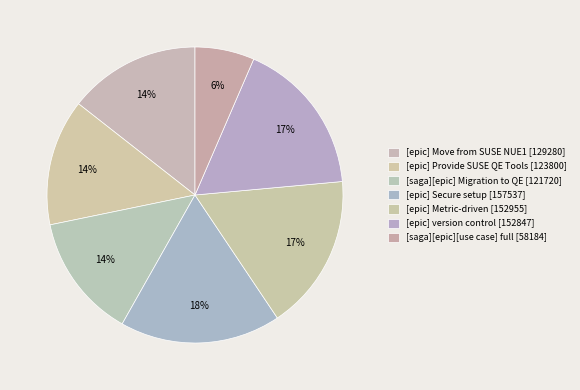

What is the ratio of the value at [saga][epic] Migration to QE to the value at [epic] Secure setup?

0.8